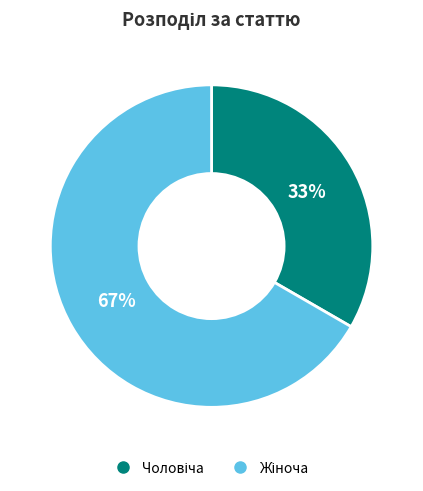

To the nearest percent, what is the average slice percentage?

50%